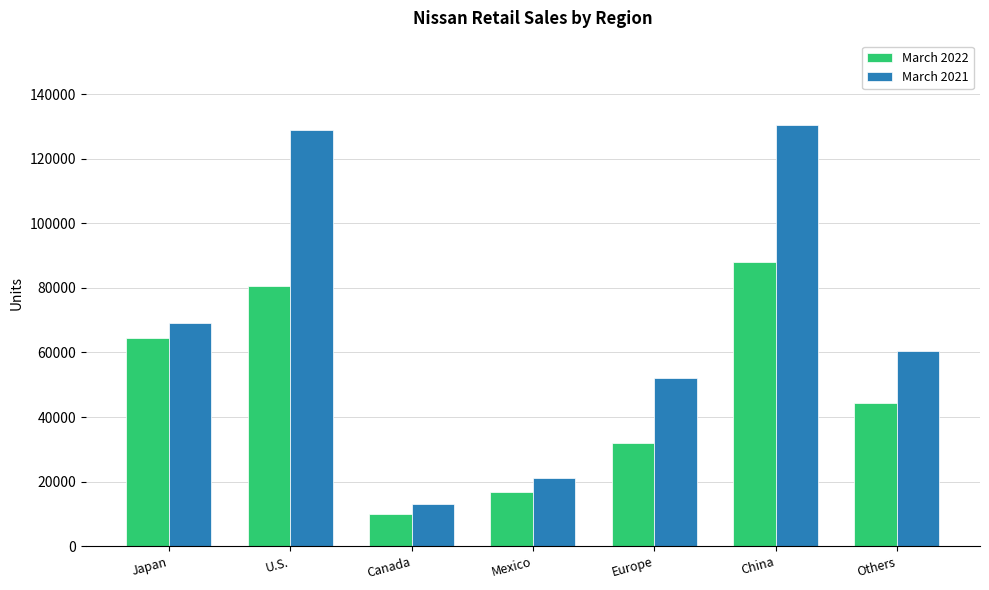

True or false: March 2021 has a value of 33827 at U.S..

False